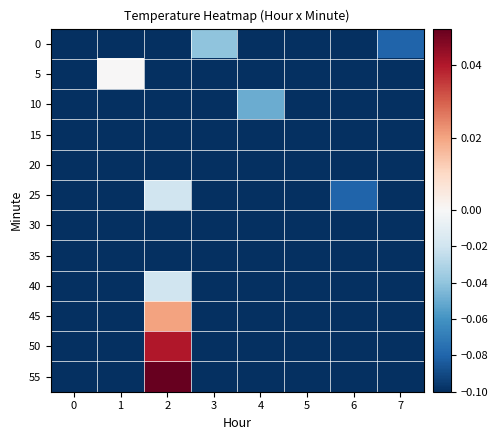

At which category is the sum across all series the highest?

4